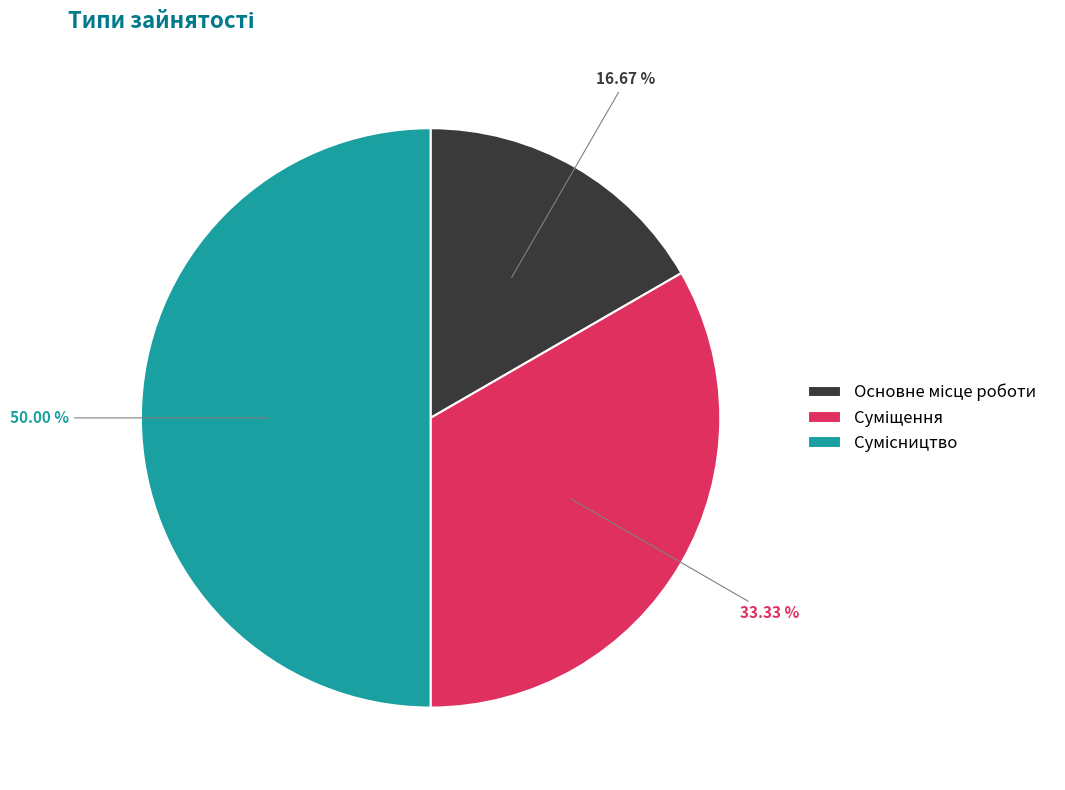

What is the ratio of the value at Основне місце роботи to the value at Суміщення?

0.5